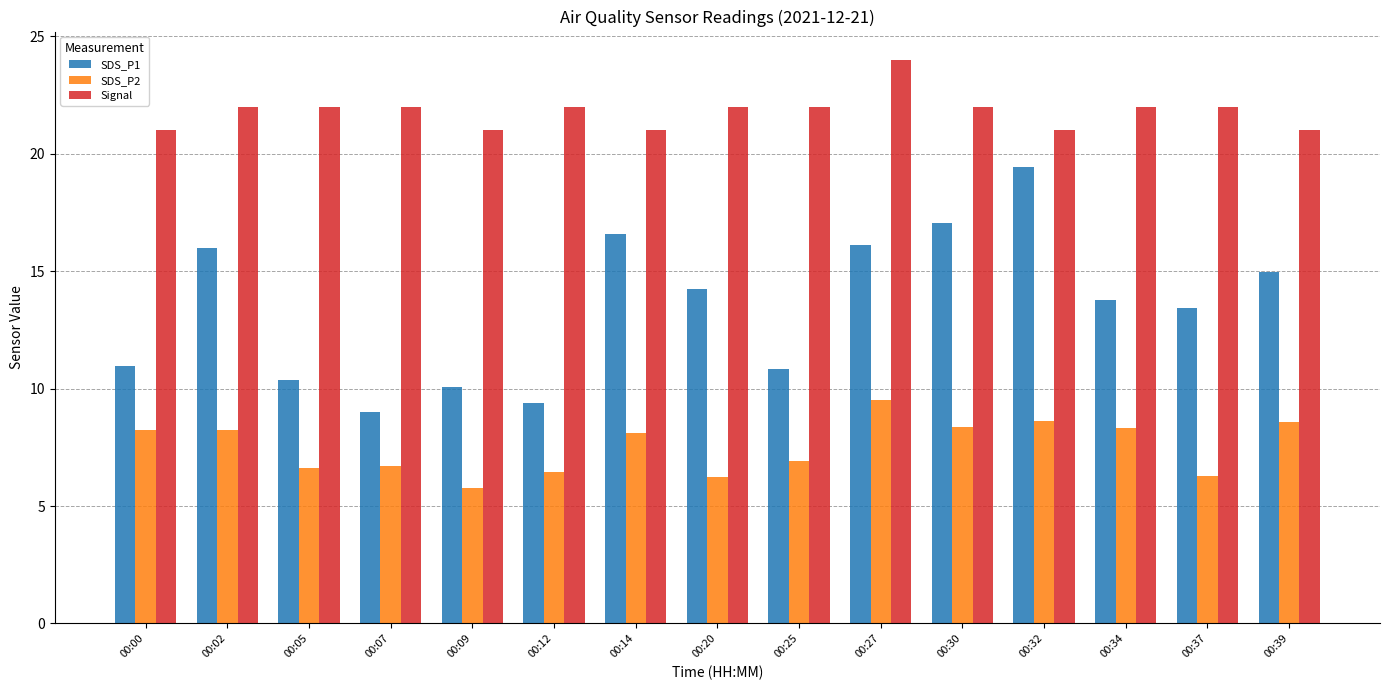

What is the spread (max minus min) of values at 00:39?

12.4